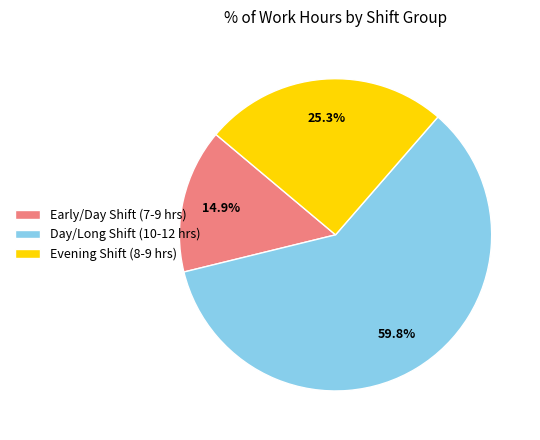

Do Evening Shift (8-9 hrs) and Early/Day Shift (7-9 hrs) together represent more than half of the pie?

No